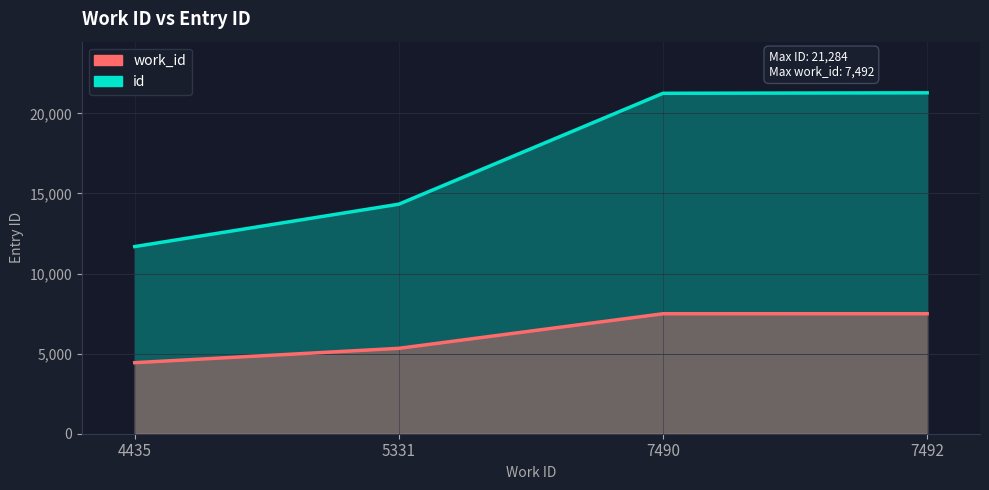

Between 5331 and 7492, which is larger?

7492